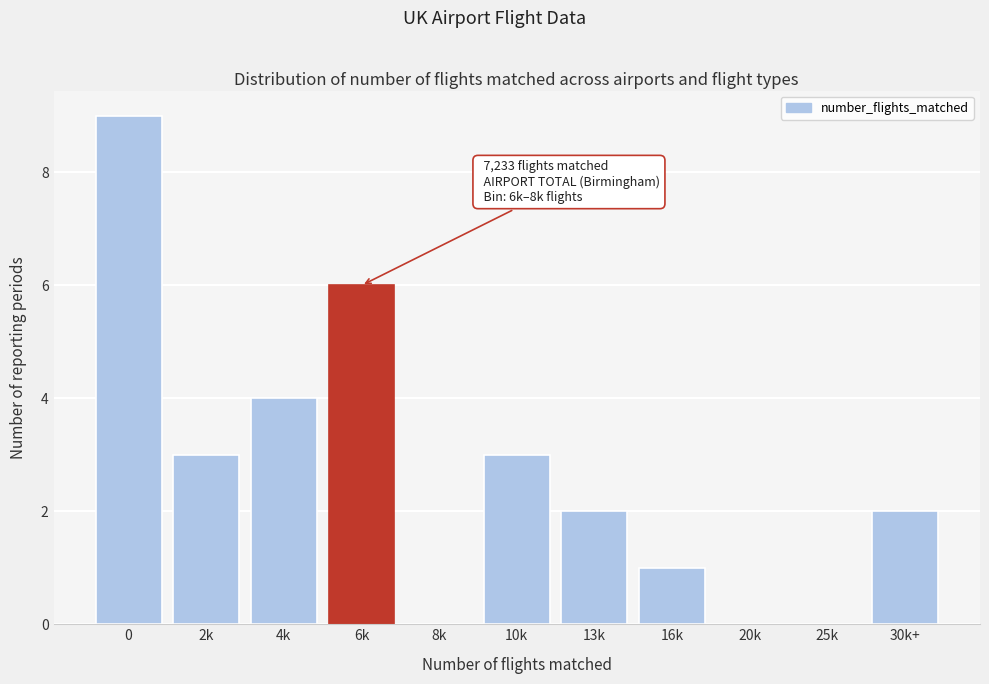

Reading left to right, list all the values displayed in this chart.

0=9	2k=3	4k=4	6k=6	8k=0	10k=3	13k=2	16k=1	20k=0	25k=0	30k+=2